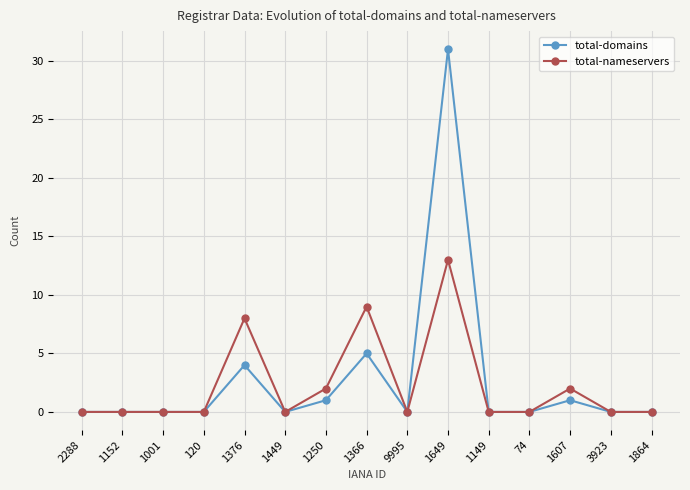

How many lines are shown in the chart?

2